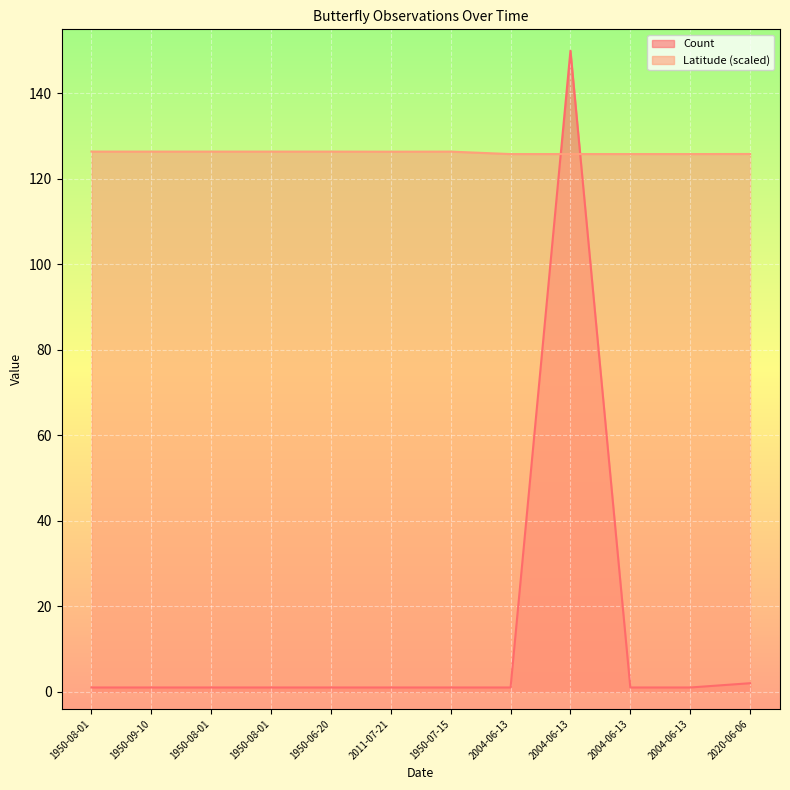

Rank the categories by Latitude value from lowest to highest.

2004-06-13, 2004-06-13, 2004-06-13, 2004-06-13, 2020-06-06, 2011-07-21, 1950-08-01, 1950-09-10, 1950-08-01, 1950-08-01, 1950-06-20, 1950-07-15